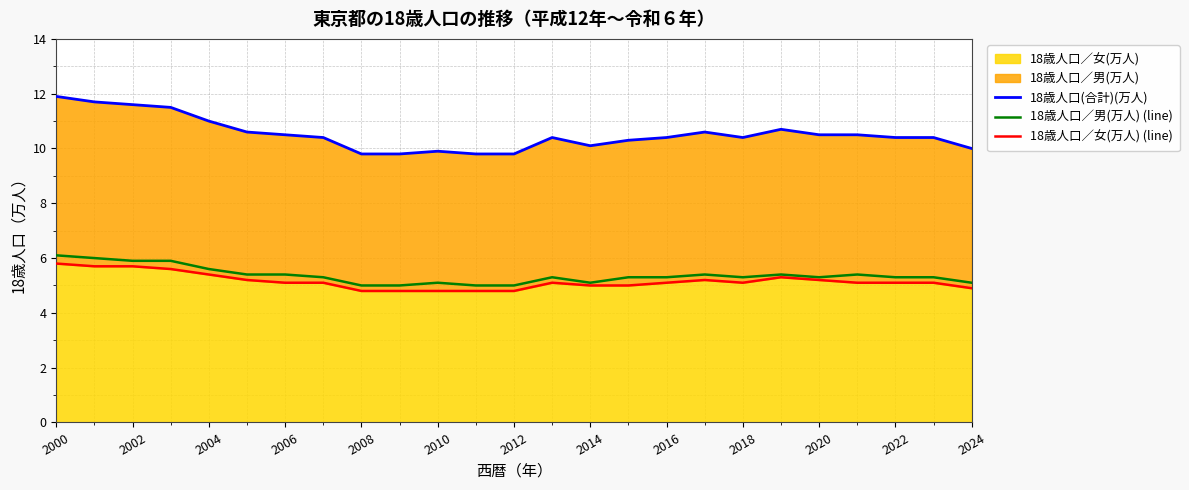

What is the difference between the highest and lowest values at 2020?

5.3